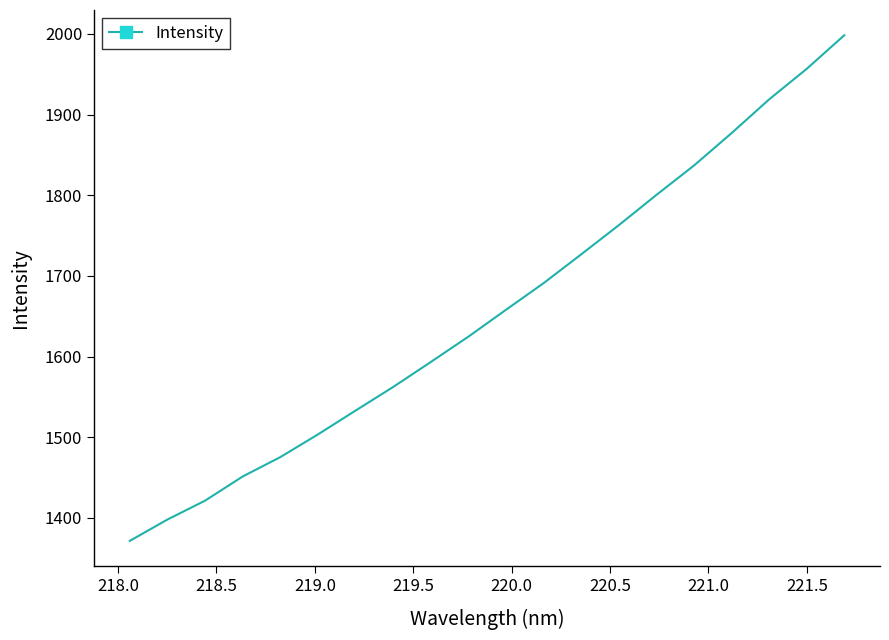

What is the greatest value displayed?

1998.3